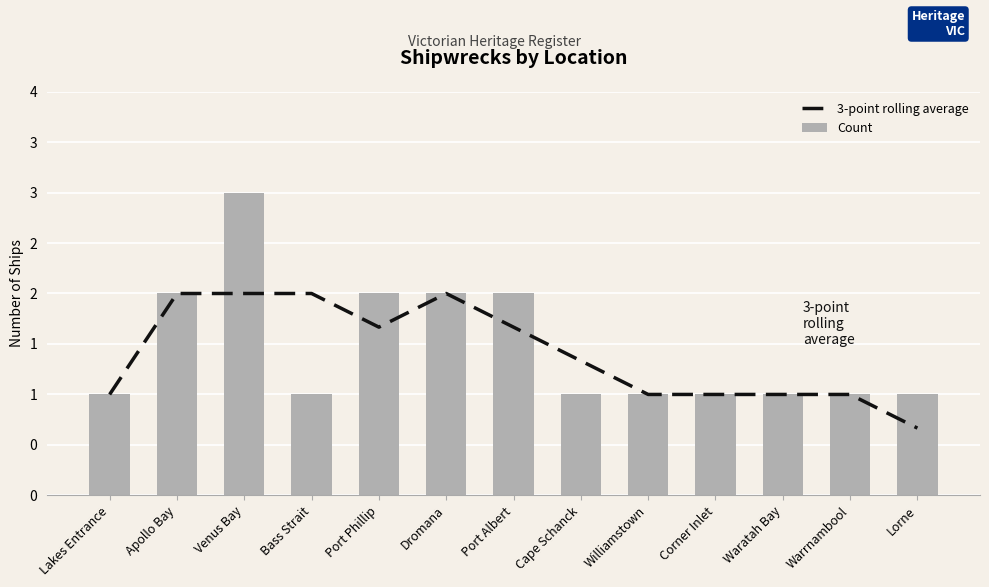

What is the total value across all series at Corner Inlet?

2.0